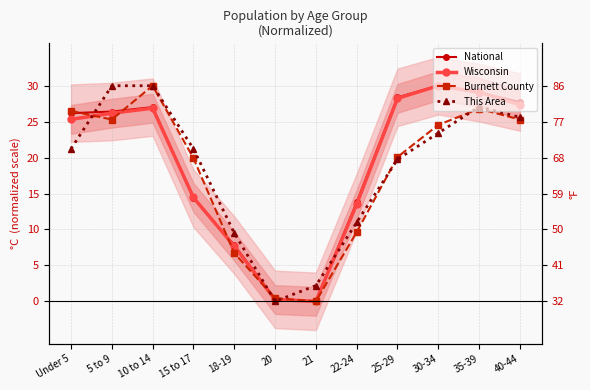

At which category is the sum across all series the highest?

10 to 14